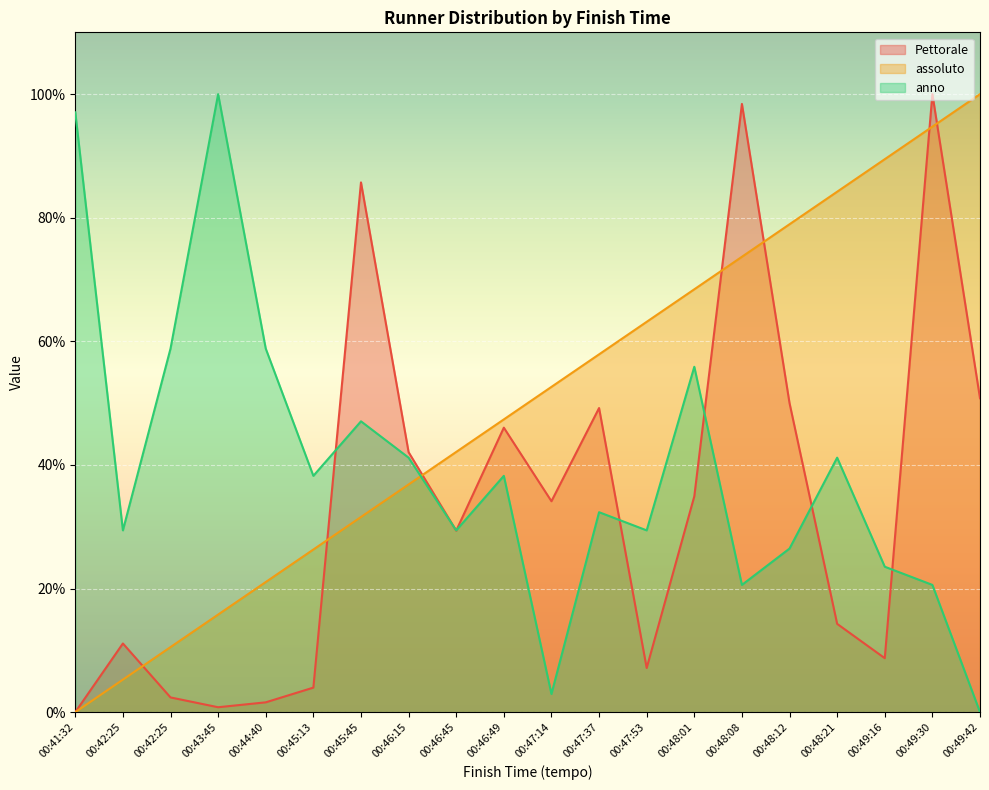

What is the sum of all assoluto values?

1000.0